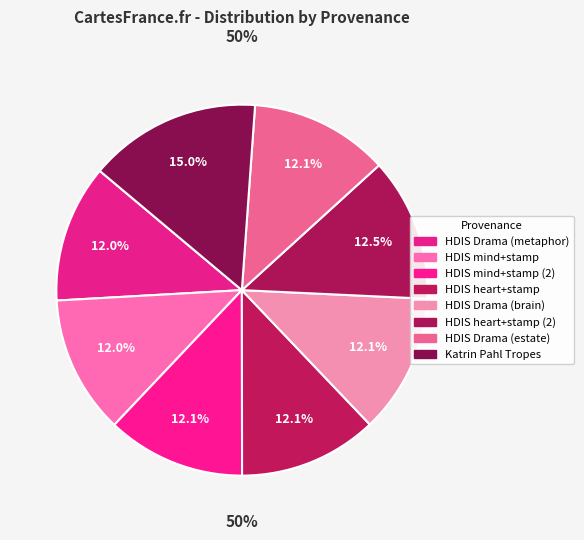

Is there a majority slice in this chart?

No